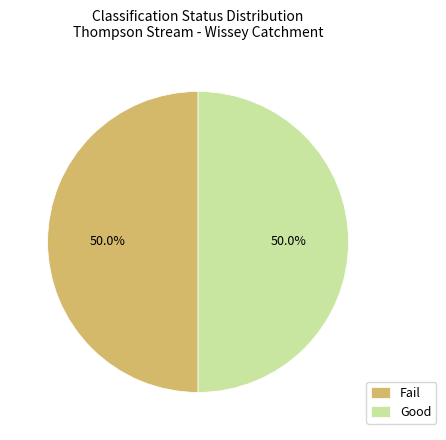

To the nearest percent, what portion does Fail represent?

50%